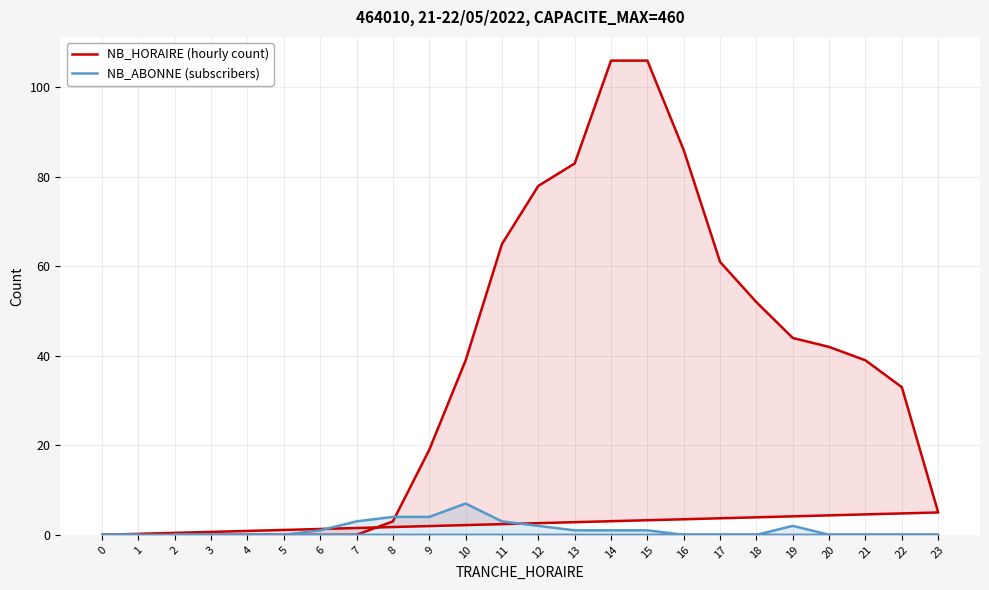

What is the average value of the NB_HORAIRE (hourly count) series?

36